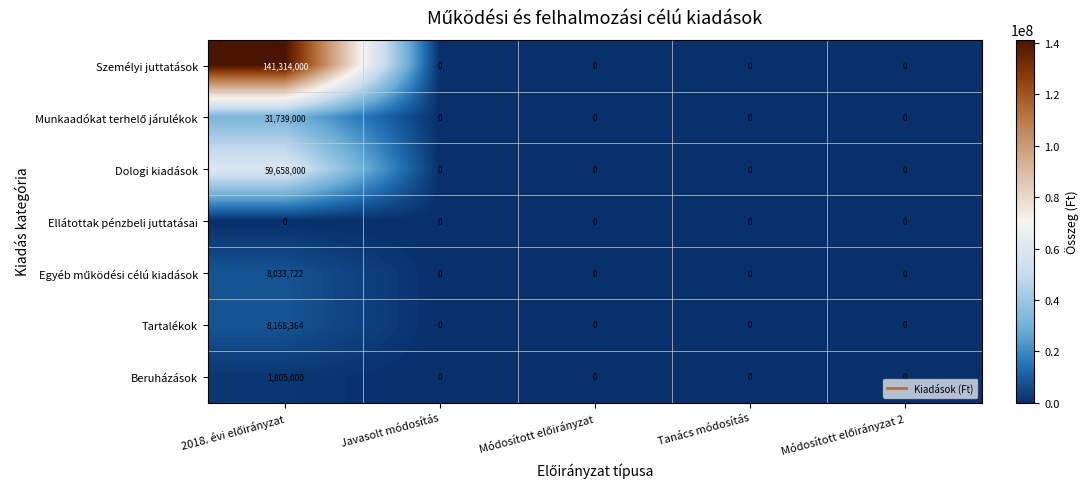

Count the number of data series in this chart.

7